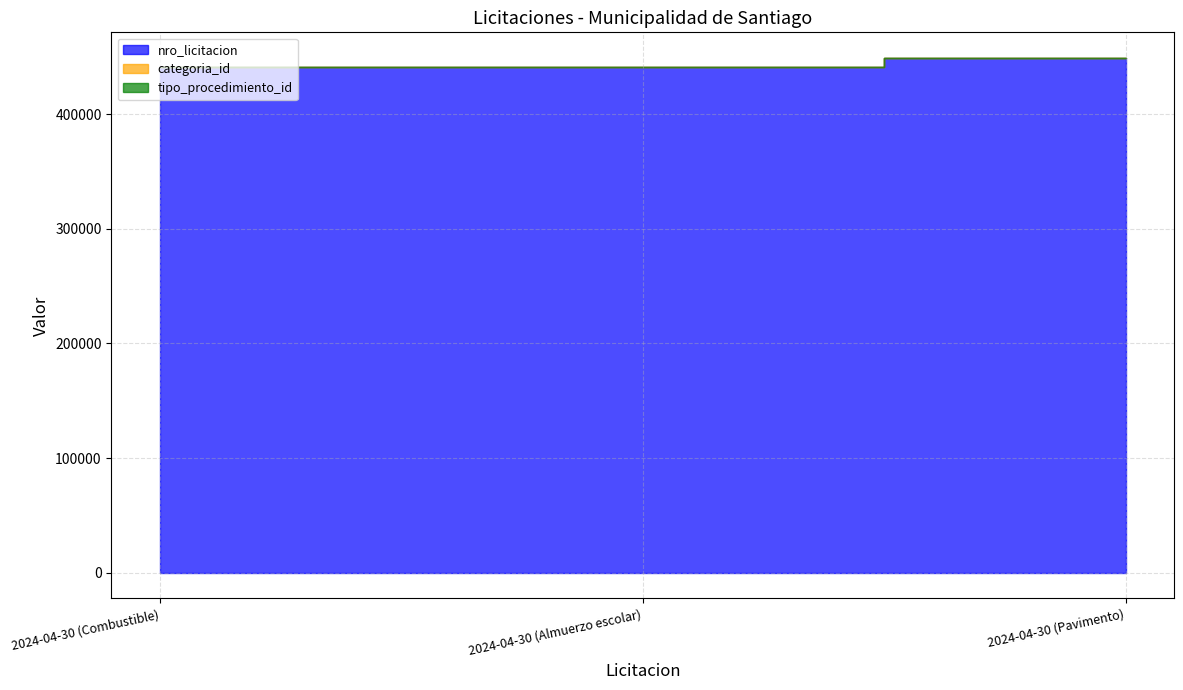

Rank the categories by tipo_procedimiento_id value from highest to lowest.

2024-04-30 (Almuerzo escolar), 2024-04-30 (Pavimento), 2024-04-30 (Combustible)